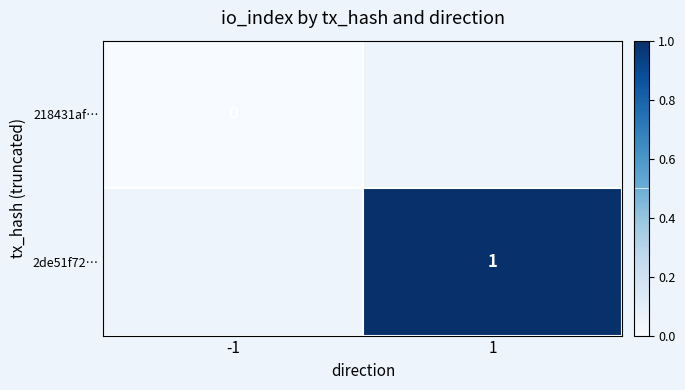

Between 1 and -1, which is larger?

-1